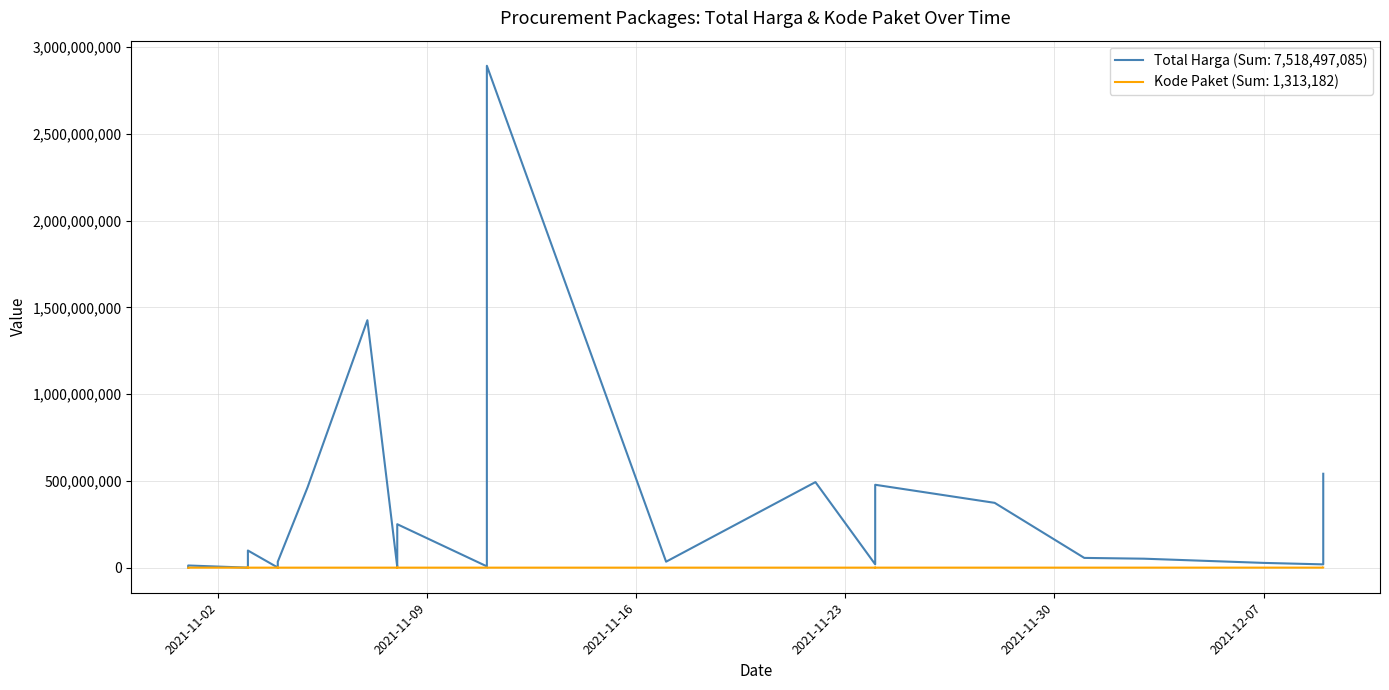

At which category does the chart reach its minimum across all series?

2021-11-01